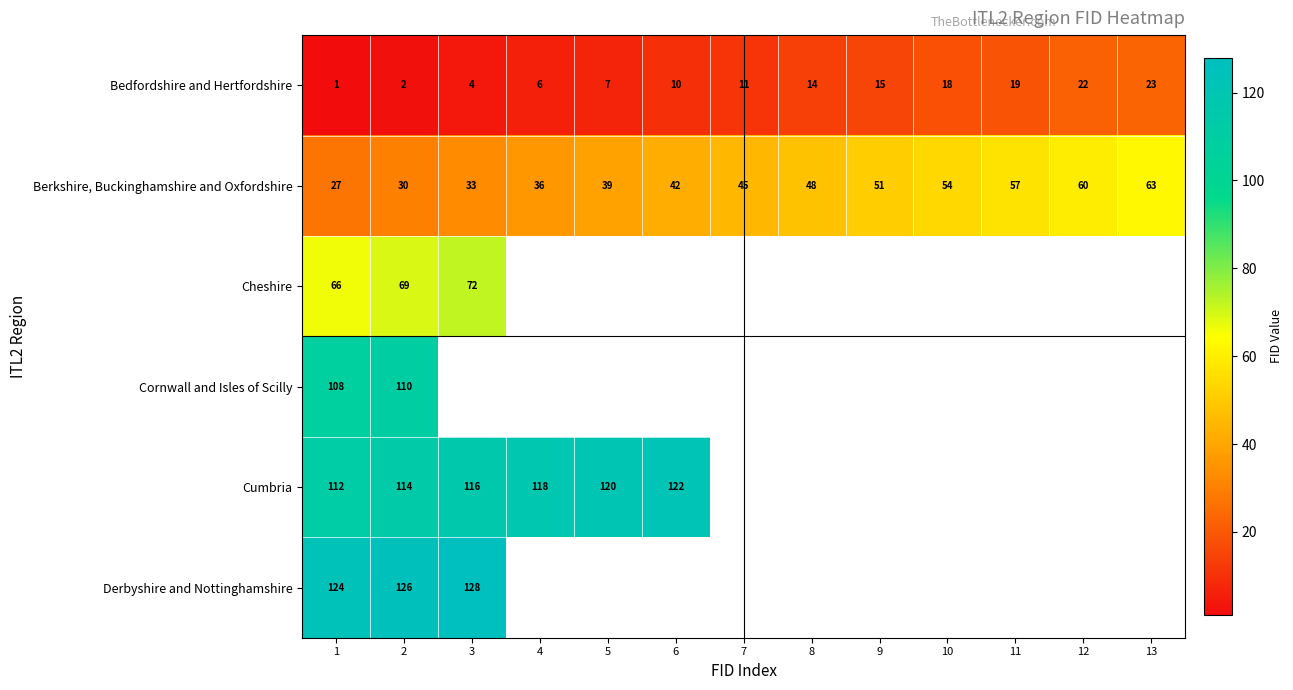

What is the maximum value shown in the chart?

128.0